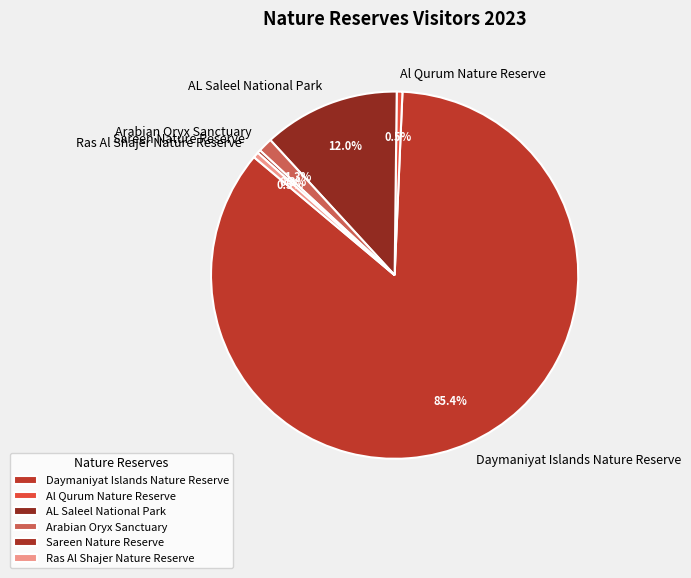

To the nearest percent, what percentage of the pie is AL Saleel National Park?

12%